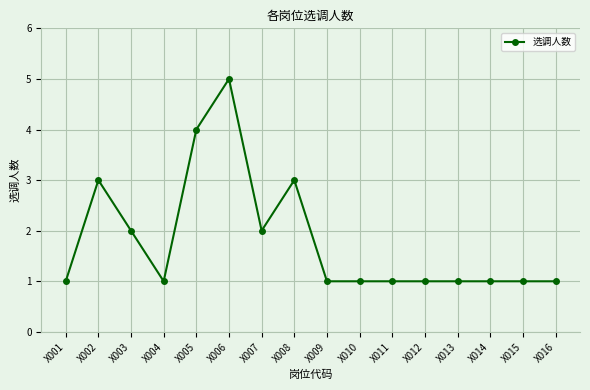

Approximately how many times larger is the value at X003 compared to X002?

0.7